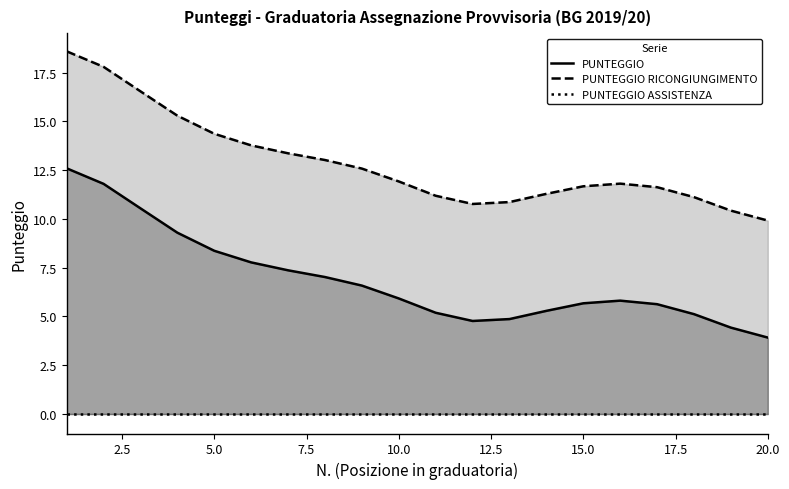

True or false: PUNTEGGIO and PUNTEGGIO RICONGIUNGIMENTO intersect in this chart.

False